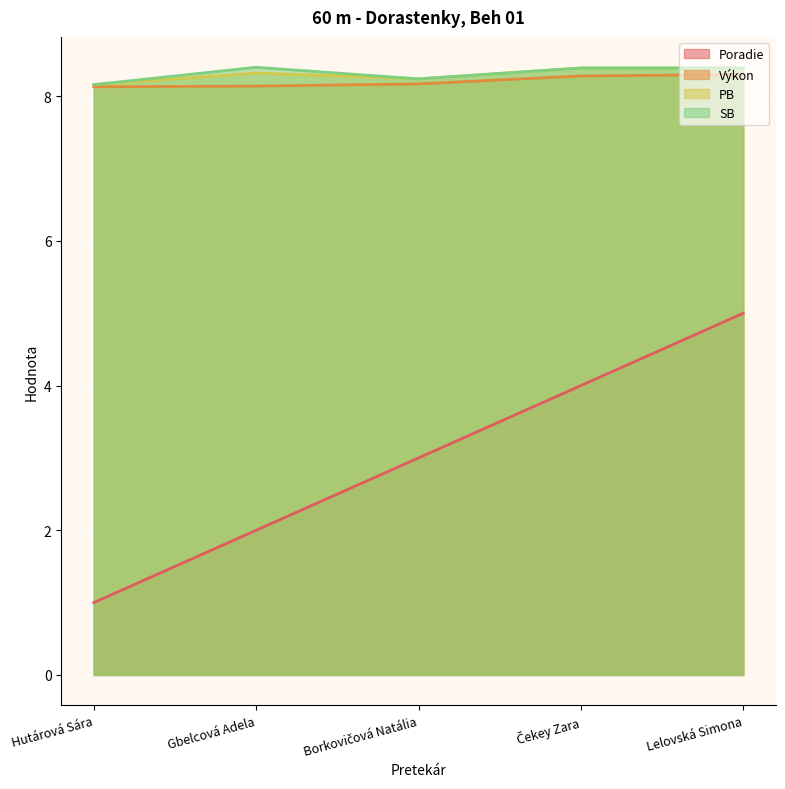

At which category is the sum across all series the highest?

Lelovská Simona